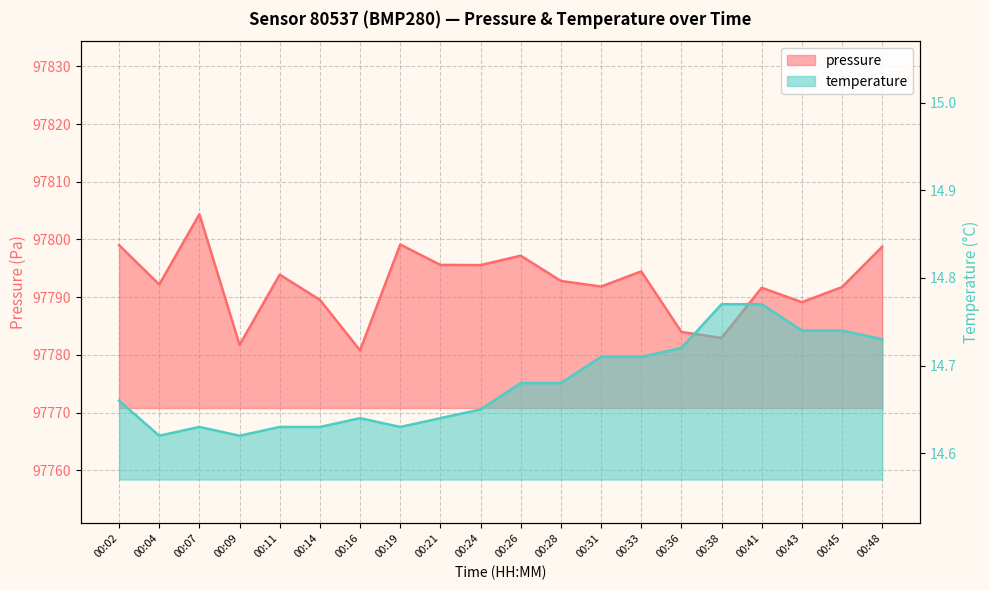

True or false: pressure and temperature intersect in this chart.

False